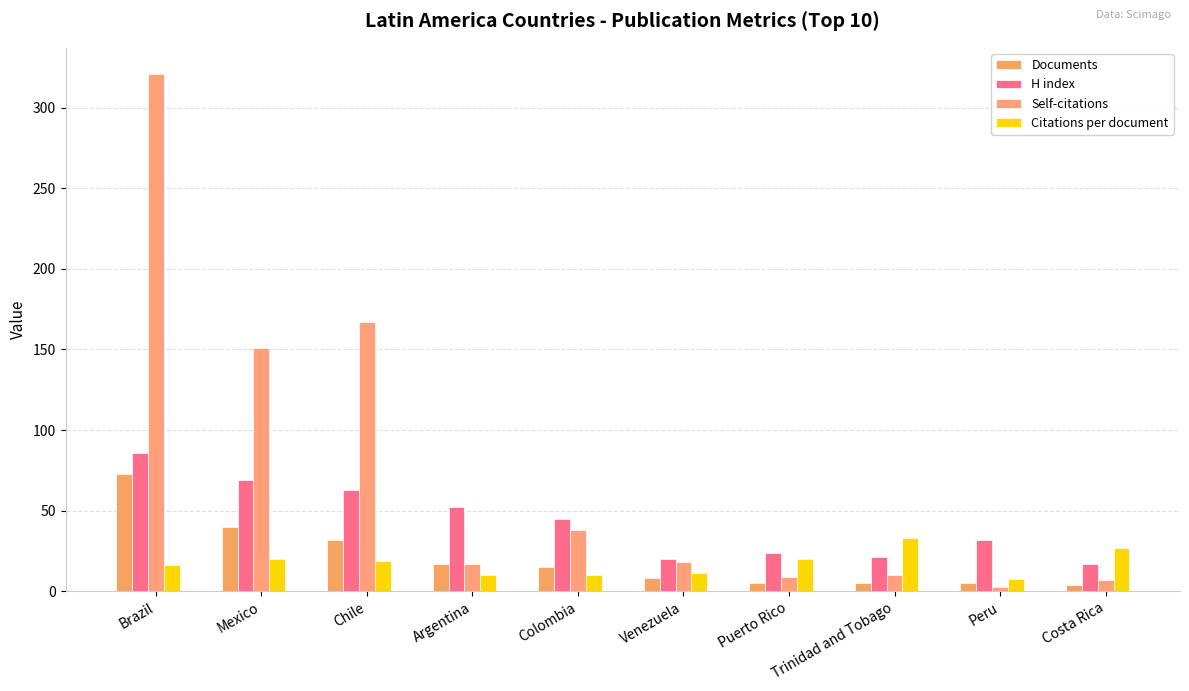

Does the chart contain any negative values?

No